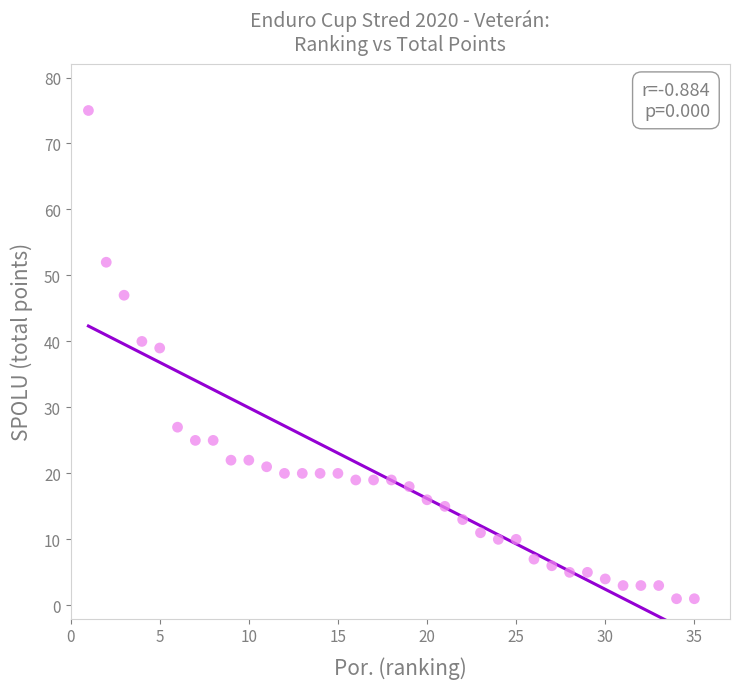

What Y value in the scatter plot is closest to 38?

39